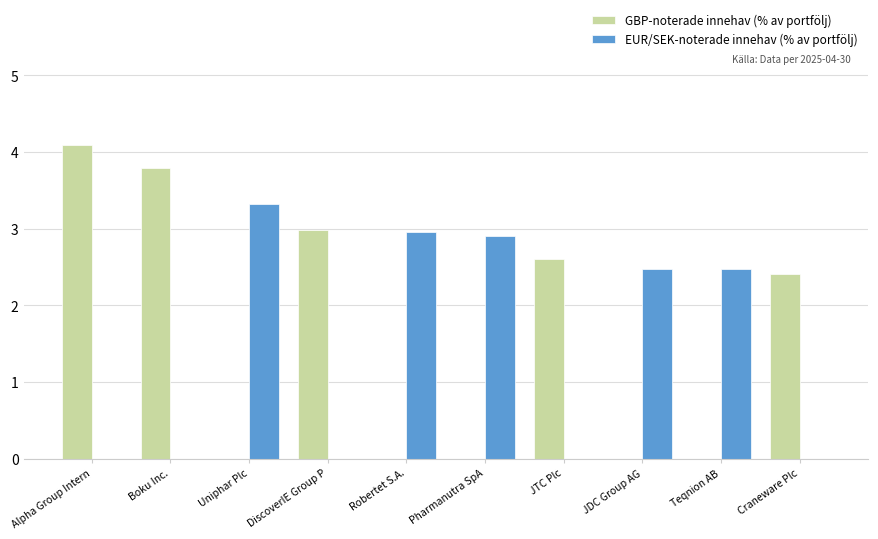

Count the EUR/SEK-noterade innehav (% av portfölj) values in the range 0 to 2.

5